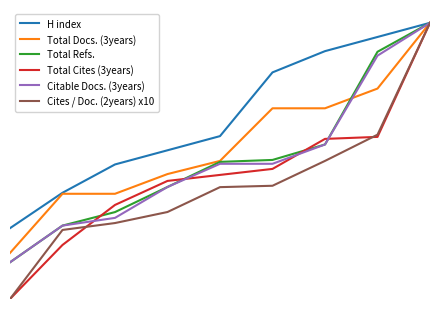

Is this an area chart (filled region under the line)?

No